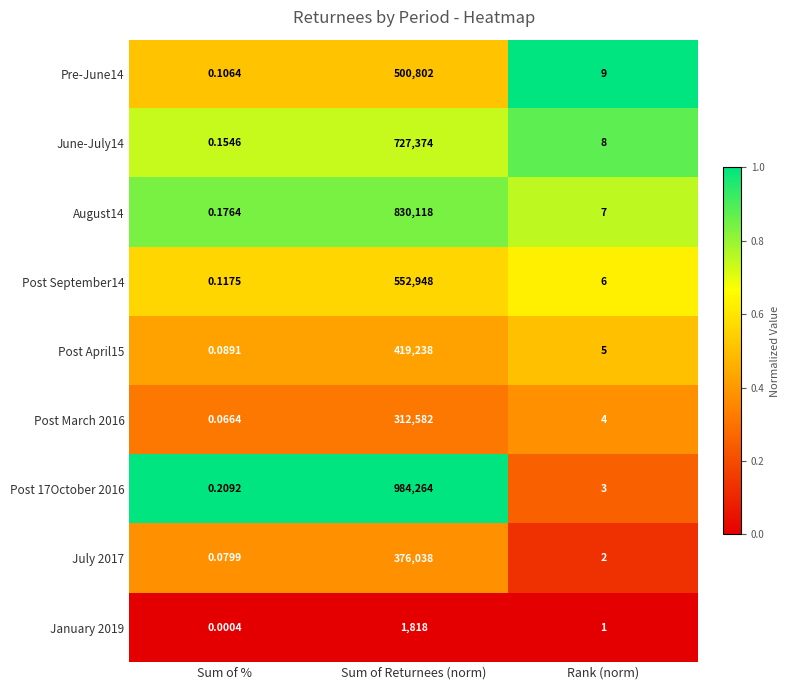

Is the value of Post March 2016 at Sum of % greater than the value of January 2019 at Sum of %?

Yes